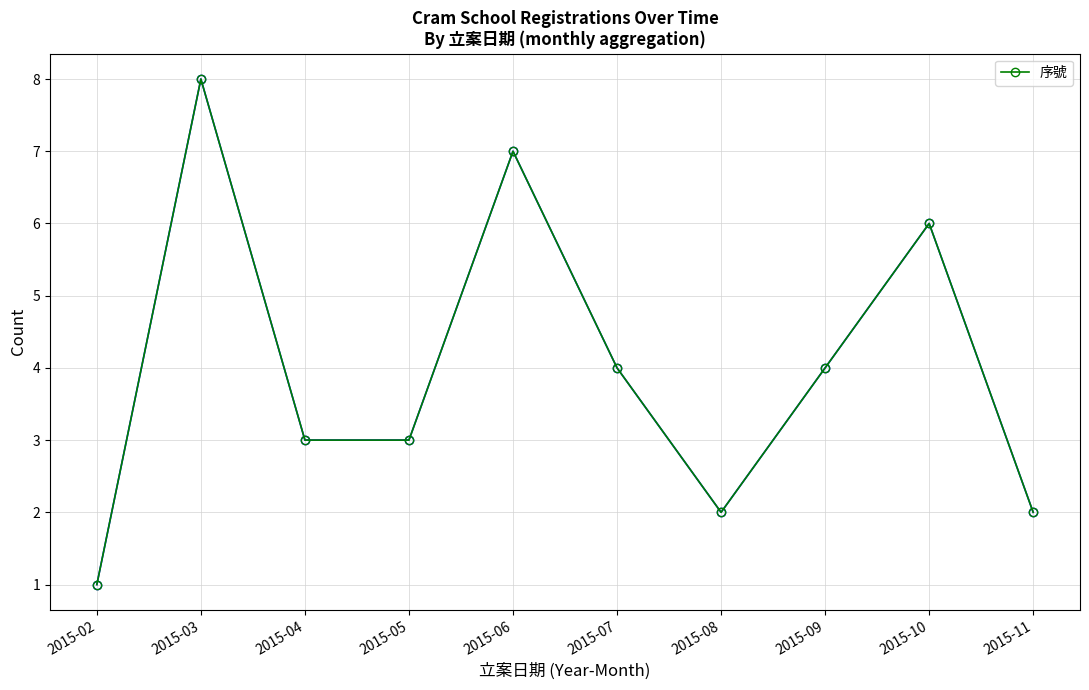

Reading right to left, transcribe all the data shown in this chart.

2	6	4	2	4	7	3	3	8	1